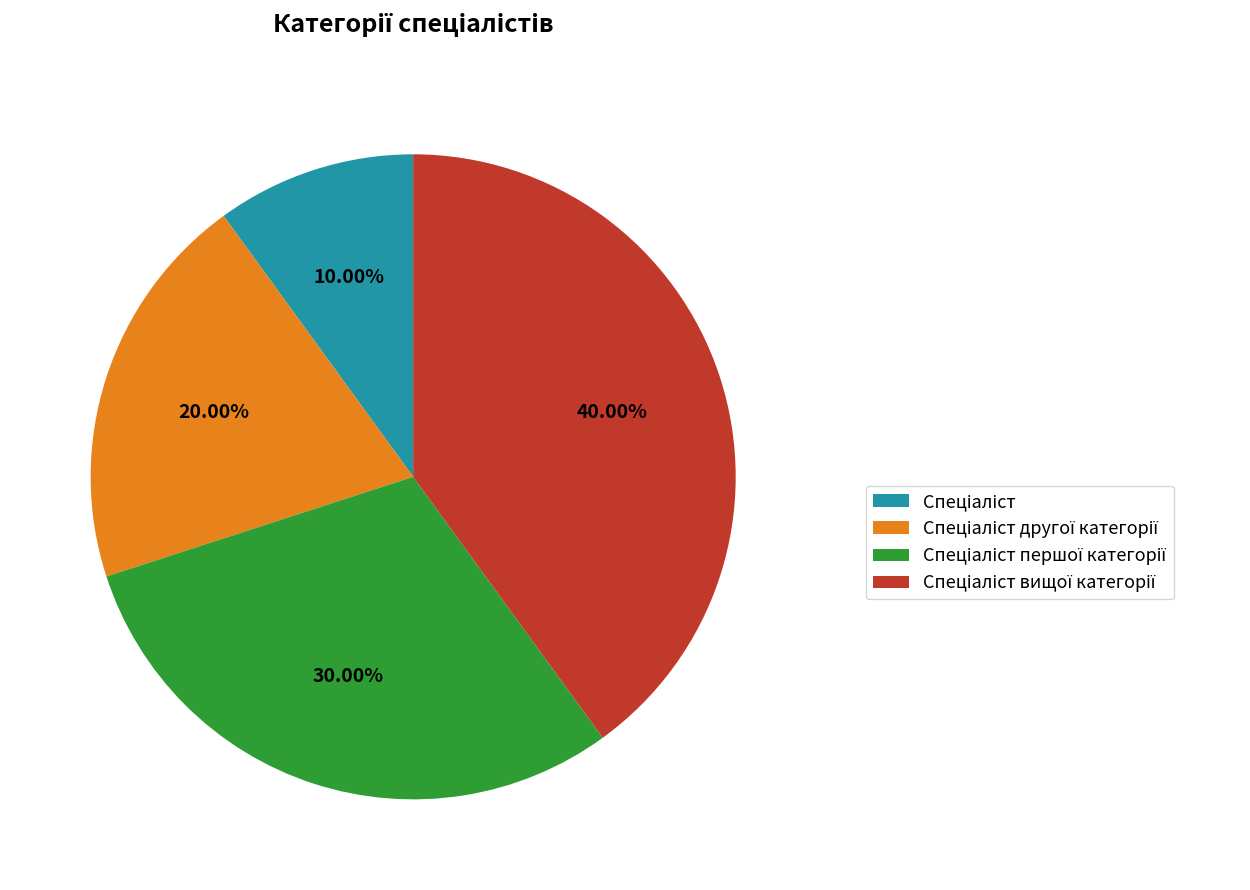

Is it true that Спеціаліст першої категорії is 30% of the pie?

True